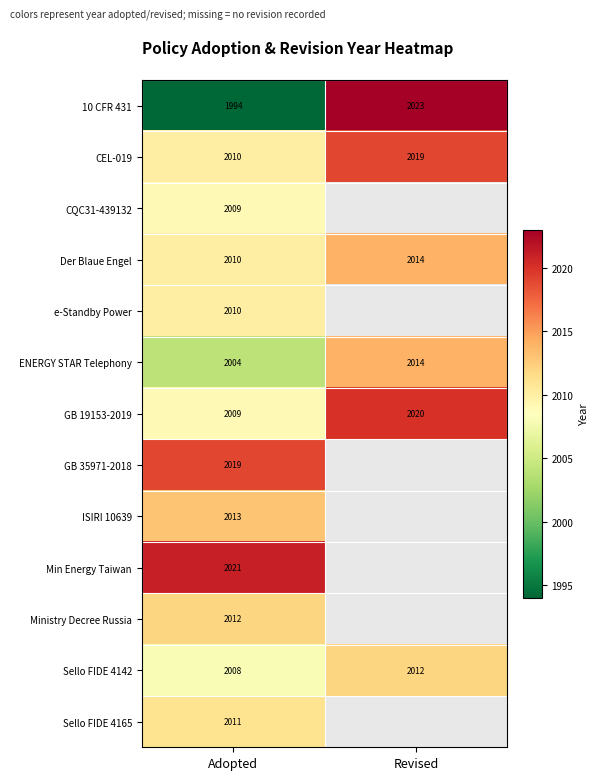

What is the difference between the highest and lowest values at Adopted?

27